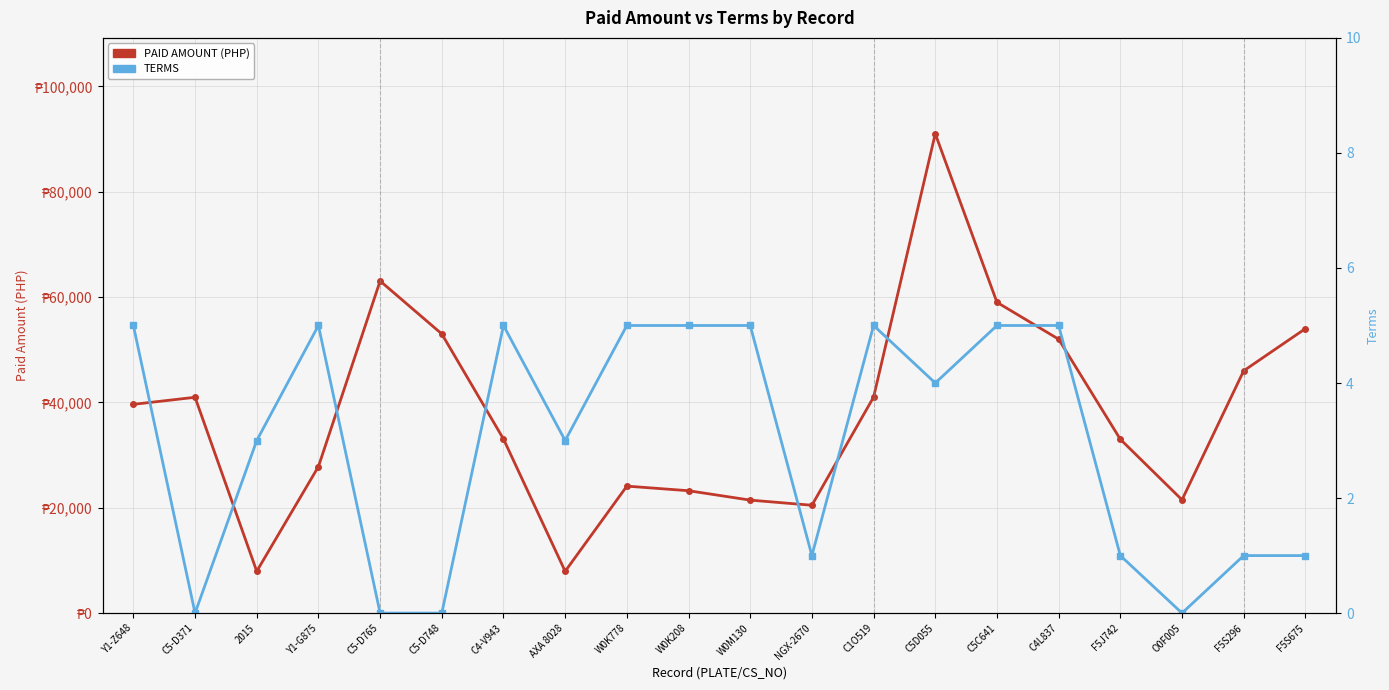

Between Y1-G875 and W0M130, which series saw the biggest shift?

PAID AMOUNT